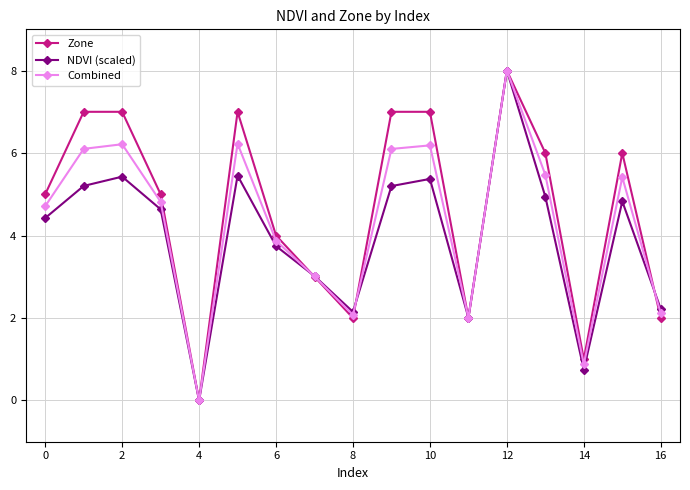

How many interior local peaks does the Combined series have?

5